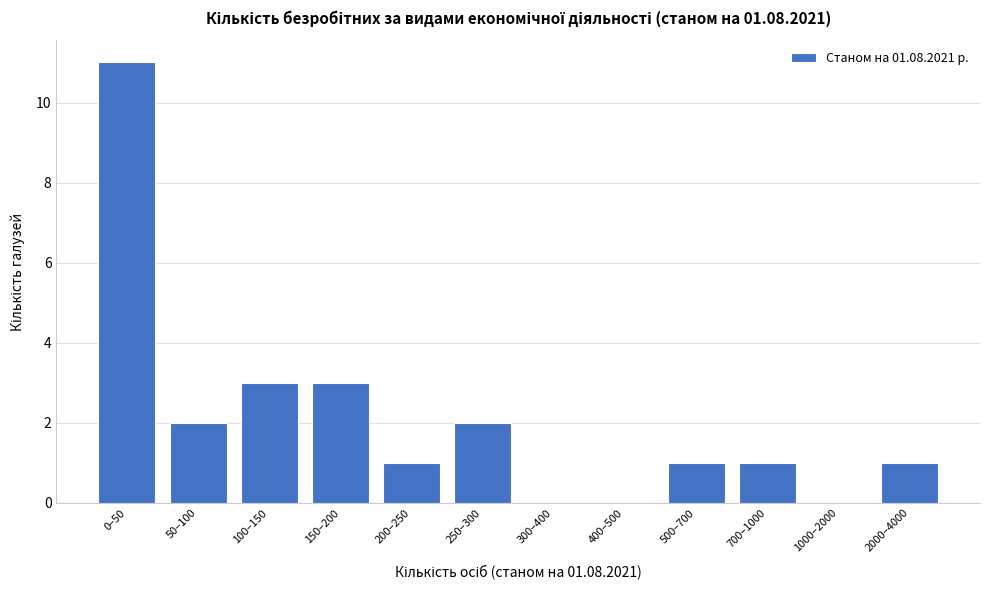

Reading left to right, list all the values displayed in this chart.

0–50=11	50–100=2	100–150=3	150–200=3	200–250=1	250–300=2	300–400=0	400–500=0	500–700=1	700–1000=1	1000–2000=0	2000–4000=1